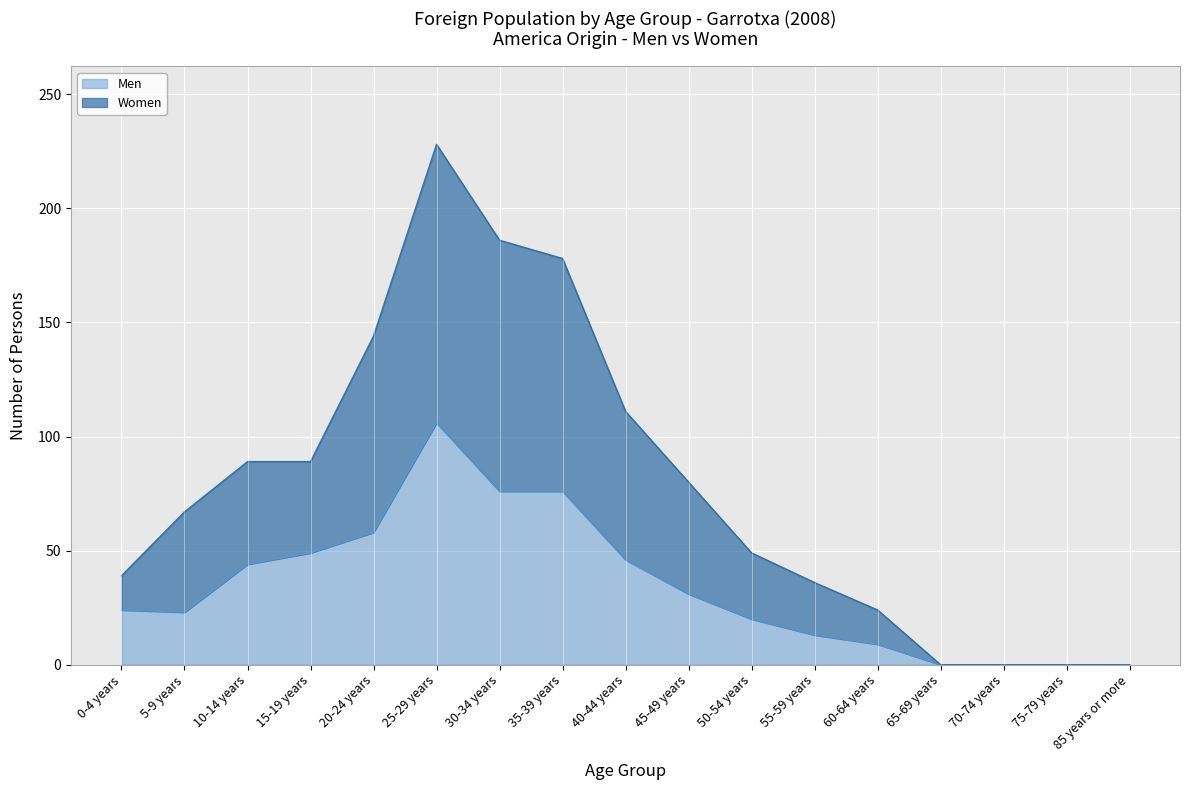

True or false: Women has more than 0 points higher than both neighbors.

True